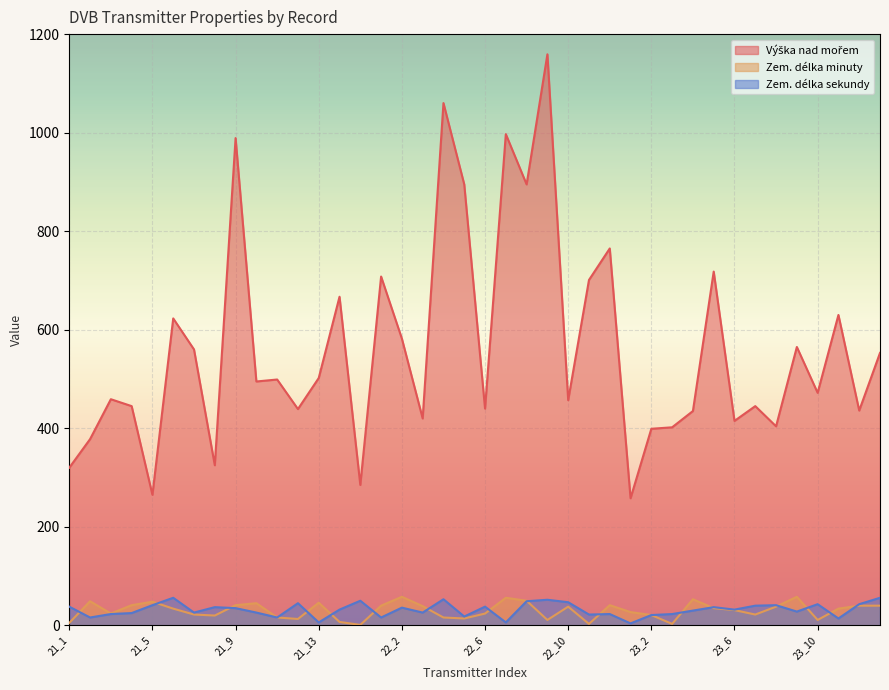

What is the difference between the second highest and second lowest values in the Zem. délka sekundy series?

50